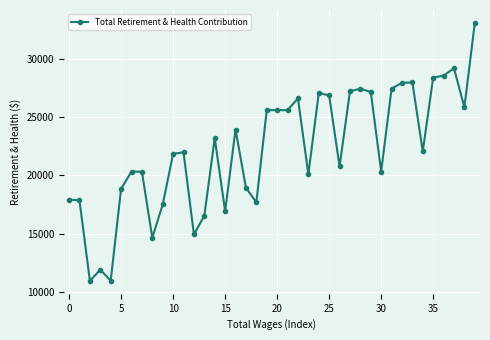

What is the average value?

22191